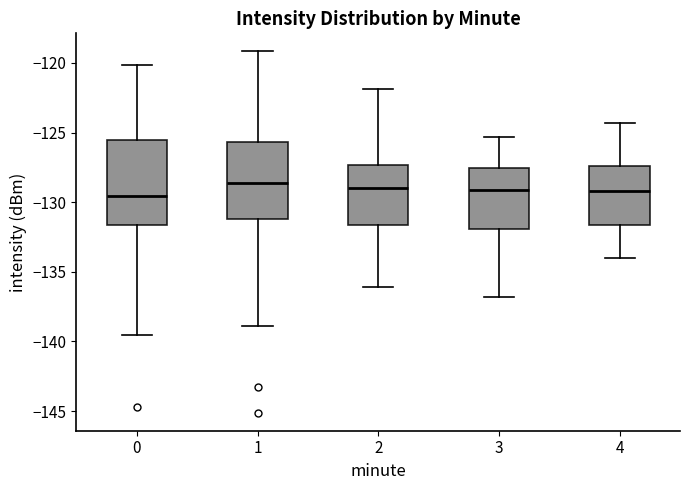

Where does the median line of the box at x = 3 sit on the y-axis? The values are not printed on the chart, so give them approximately, as read against the axis.

-129.0